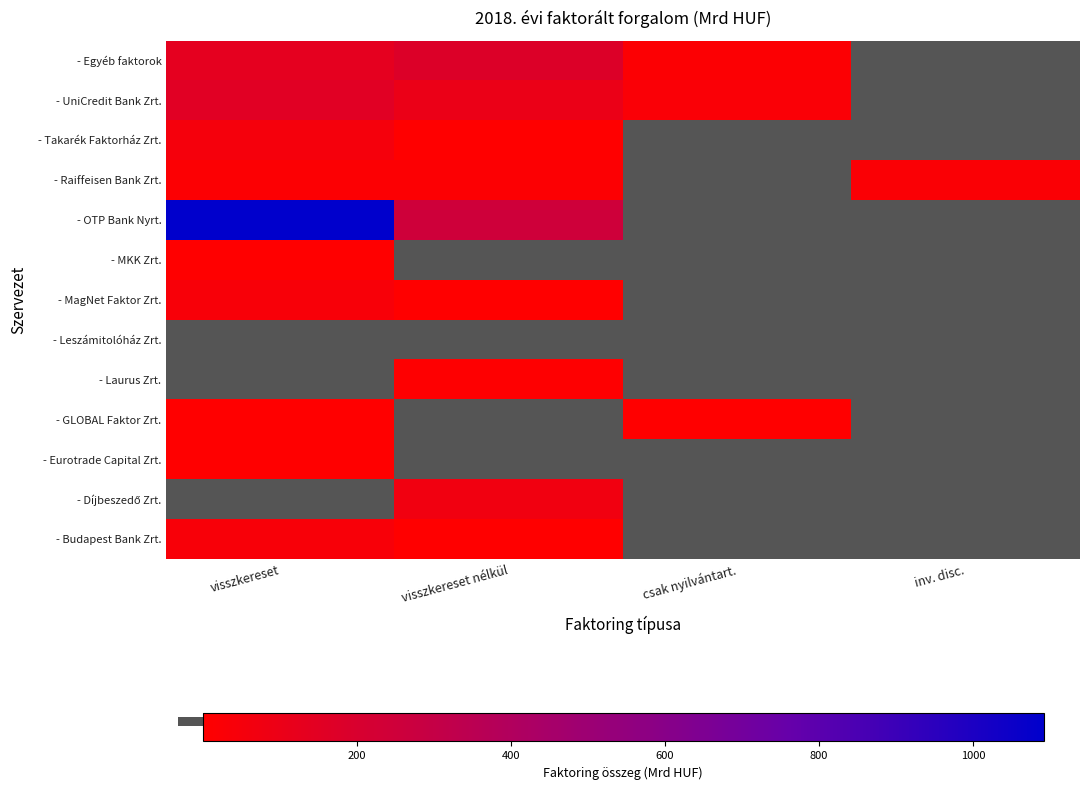

Count the number of categories in the chart.

4